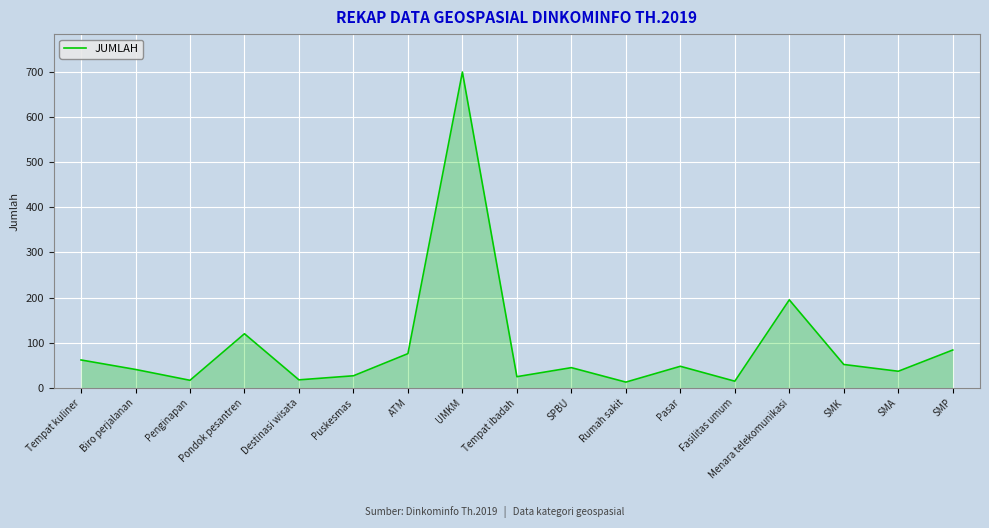

Which label corresponds to the largest value in the chart?

UMKM